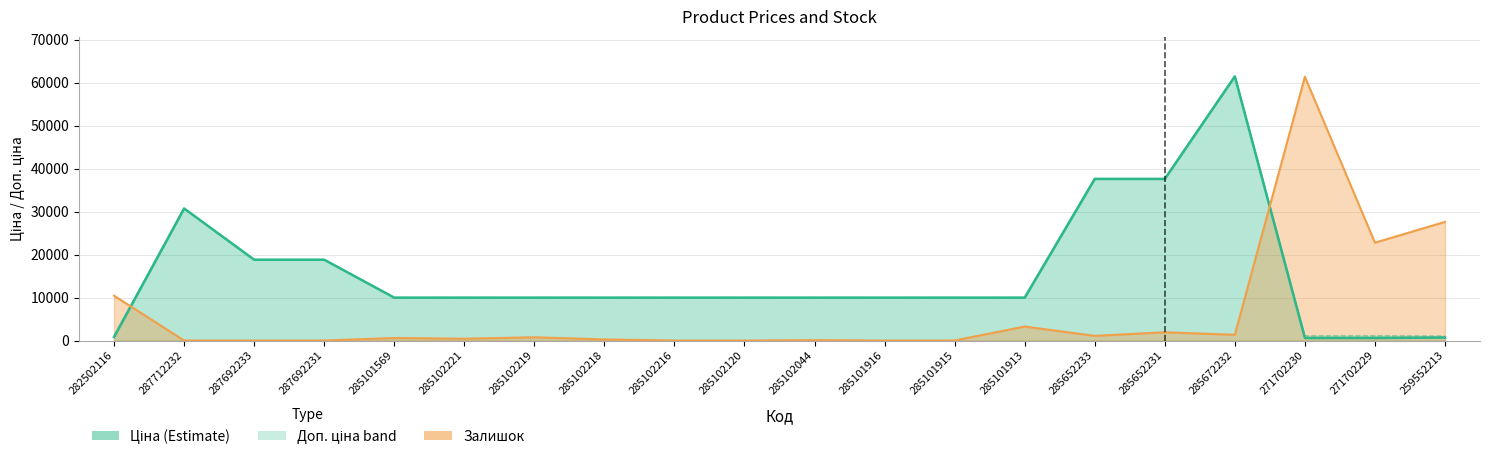

At which category does the chart reach its peak across all series?

285672232